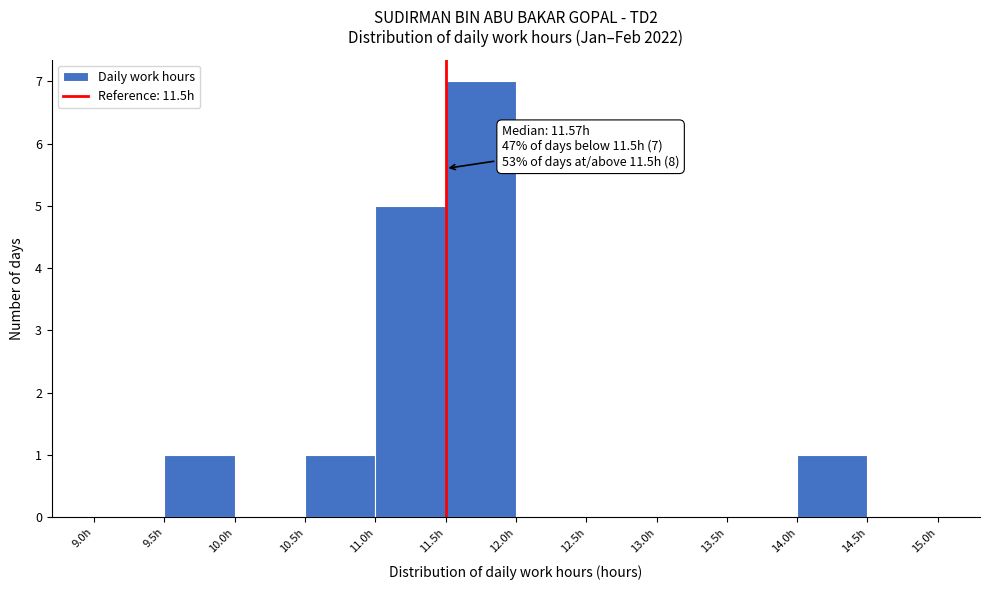

Over which range of the x-axis is the bar tallest?

11.5 to 12.0